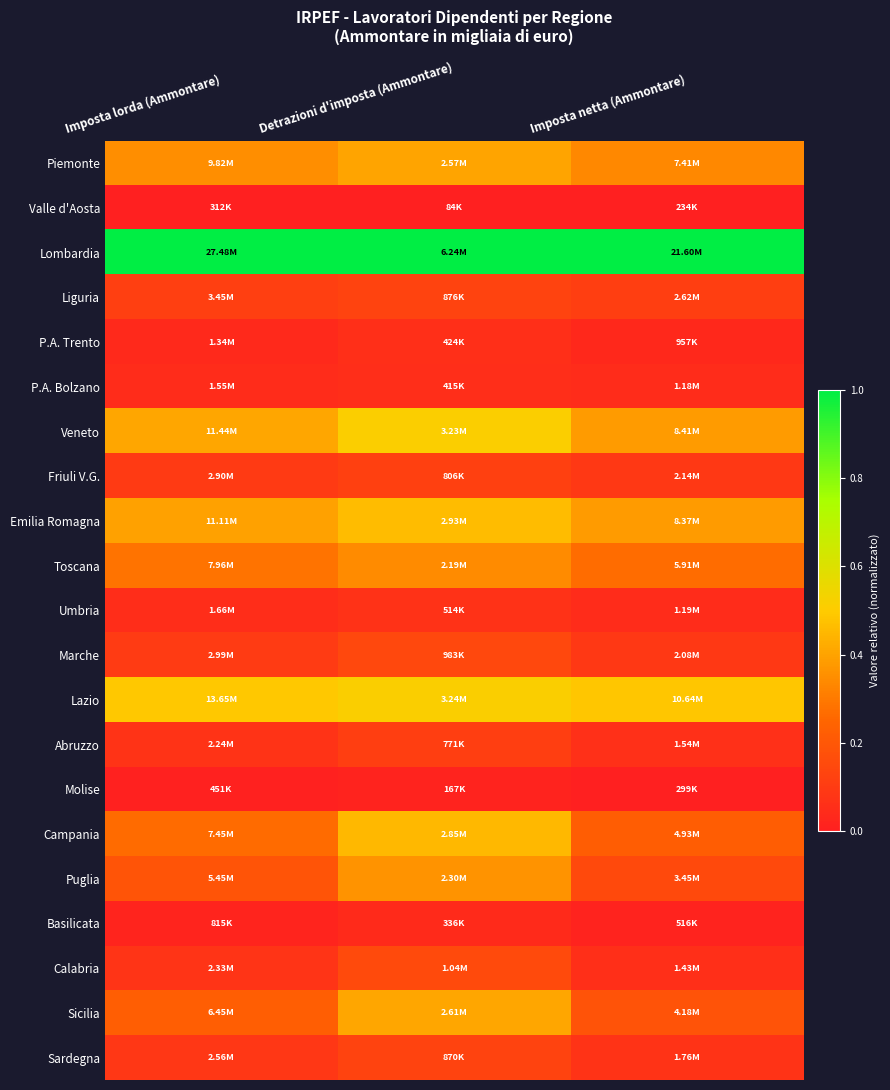

Reading right to left, transcribe all the data shown in this chart.

Piemonte: Imposta netta (Ammontare)=0.3	Detrazioni d'imposta (Ammontare)=0.4	Imposta lorda (Ammontare)=0.4
Valle d'Aosta: Imposta netta (Ammontare)=0.0	Detrazioni d'imposta (Ammontare)=0.0	Imposta lorda (Ammontare)=0.0
Lombardia: Imposta netta (Ammontare)=1.0	Detrazioni d'imposta (Ammontare)=1.0	Imposta lorda (Ammontare)=1.0
Liguria: Imposta netta (Ammontare)=0.1	Detrazioni d'imposta (Ammontare)=0.1	Imposta lorda (Ammontare)=0.1
P.A. Trento: Imposta netta (Ammontare)=0.0	Detrazioni d'imposta (Ammontare)=0.1	Imposta lorda (Ammontare)=0.0
P.A. Bolzano: Imposta netta (Ammontare)=0.0	Detrazioni d'imposta (Ammontare)=0.1	Imposta lorda (Ammontare)=0.0
Veneto: Imposta netta (Ammontare)=0.4	Detrazioni d'imposta (Ammontare)=0.5	Imposta lorda (Ammontare)=0.4
Friuli V.G.: Imposta netta (Ammontare)=0.1	Detrazioni d'imposta (Ammontare)=0.1	Imposta lorda (Ammontare)=0.1
Emilia Romagna: Imposta netta (Ammontare)=0.4	Detrazioni d'imposta (Ammontare)=0.5	Imposta lorda (Ammontare)=0.4
Toscana: Imposta netta (Ammontare)=0.3	Detrazioni d'imposta (Ammontare)=0.3	Imposta lorda (Ammontare)=0.3
Umbria: Imposta netta (Ammontare)=0.0	Detrazioni d'imposta (Ammontare)=0.1	Imposta lorda (Ammontare)=0.0
Marche: Imposta netta (Ammontare)=0.1	Detrazioni d'imposta (Ammontare)=0.1	Imposta lorda (Ammontare)=0.1
Lazio: Imposta netta (Ammontare)=0.5	Detrazioni d'imposta (Ammontare)=0.5	Imposta lorda (Ammontare)=0.5
Abruzzo: Imposta netta (Ammontare)=0.1	Detrazioni d'imposta (Ammontare)=0.1	Imposta lorda (Ammontare)=0.1
Molise: Imposta netta (Ammontare)=0.0	Detrazioni d'imposta (Ammontare)=0.0	Imposta lorda (Ammontare)=0.0
Campania: Imposta netta (Ammontare)=0.2	Detrazioni d'imposta (Ammontare)=0.4	Imposta lorda (Ammontare)=0.3
Puglia: Imposta netta (Ammontare)=0.2	Detrazioni d'imposta (Ammontare)=0.4	Imposta lorda (Ammontare)=0.2
Basilicata: Imposta netta (Ammontare)=0.0	Detrazioni d'imposta (Ammontare)=0.0	Imposta lorda (Ammontare)=0.0
Calabria: Imposta netta (Ammontare)=0.1	Detrazioni d'imposta (Ammontare)=0.2	Imposta lorda (Ammontare)=0.1
Sicilia: Imposta netta (Ammontare)=0.2	Detrazioni d'imposta (Ammontare)=0.4	Imposta lorda (Ammontare)=0.2
Sardegna: Imposta netta (Ammontare)=0.1	Detrazioni d'imposta (Ammontare)=0.1	Imposta lorda (Ammontare)=0.1